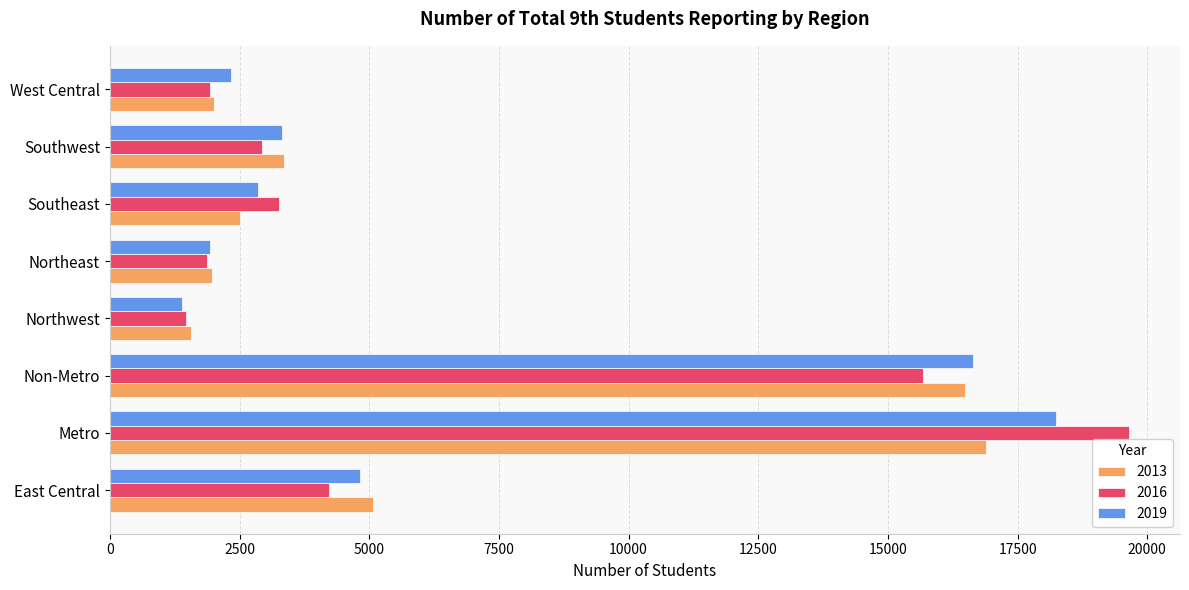

True or false: 2016 has a value of 3258 at Southeast.

True